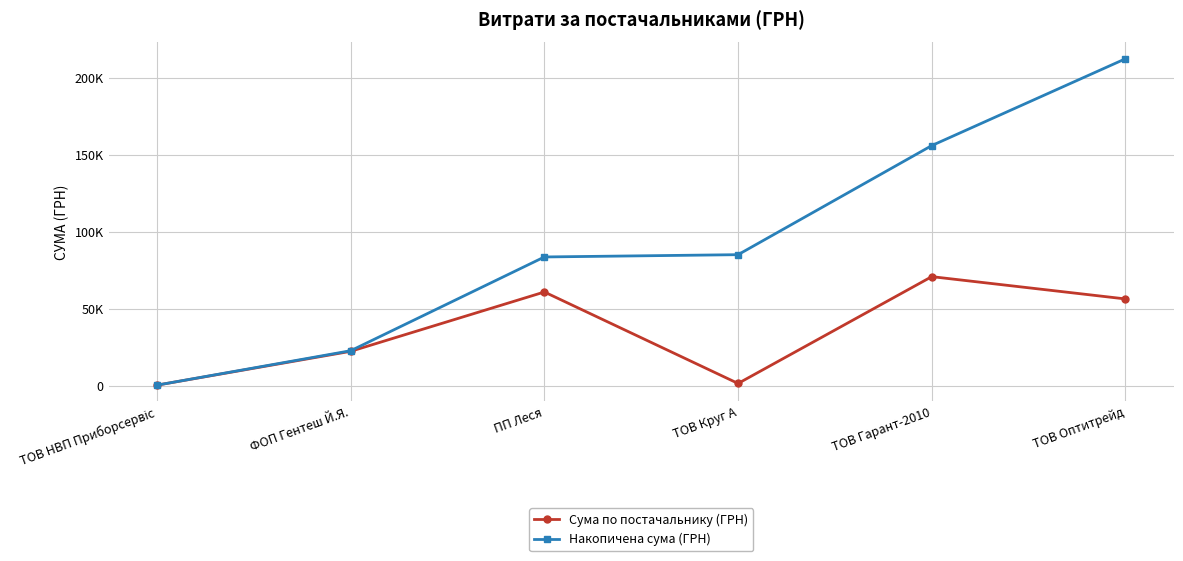

Reading left to right, transcribe all the data shown in this chart.

Сума по постачальнику (ГРН): 388.9	22339.0	60832.6	1480.3	70789.1	56325.9
Накопичена сума (ГРН): 388.9	22727.8	83560.4	85040.8	155829.9	212155.8